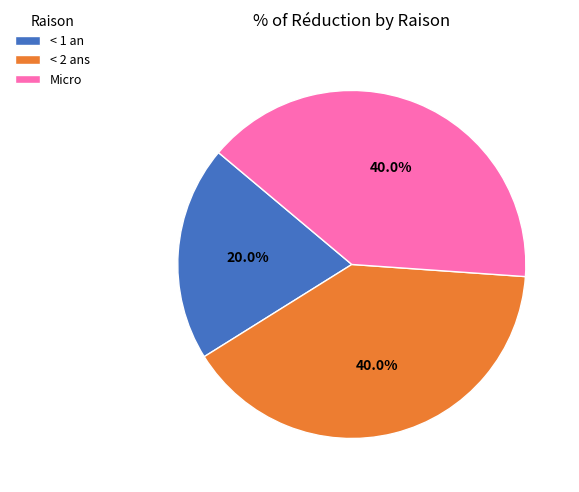

What portion of the pie excludes < 1 an?

80.0%